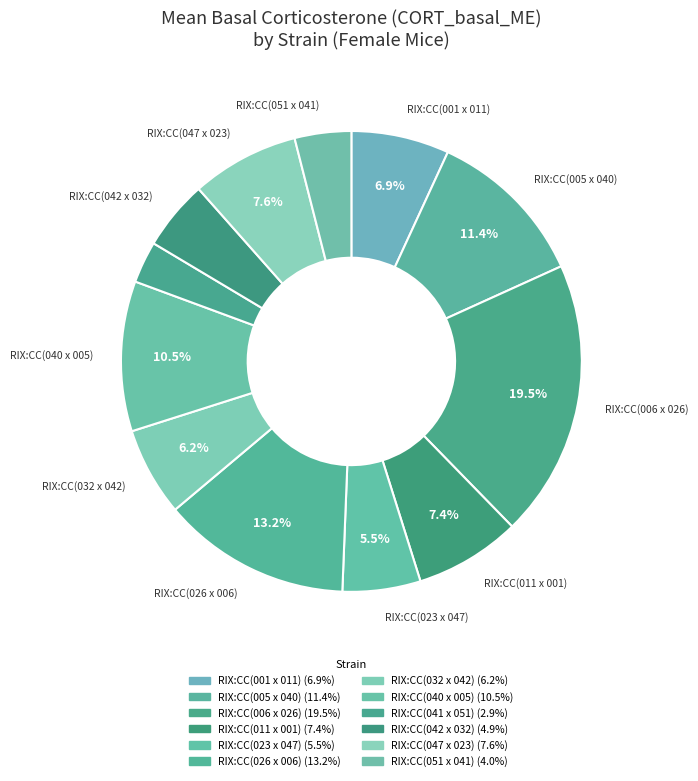

How many segments does this pie chart have?

12